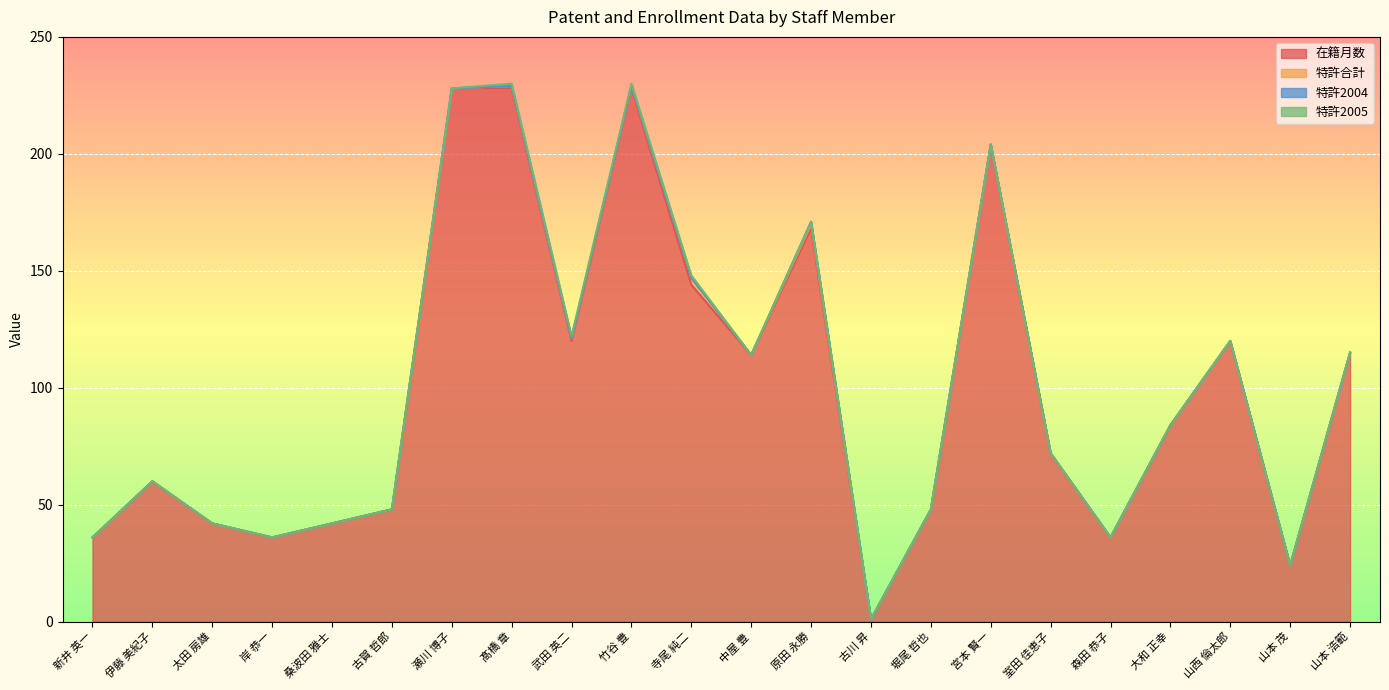

True or false: 特許合計 has more than 2 points higher than both neighbors.

False